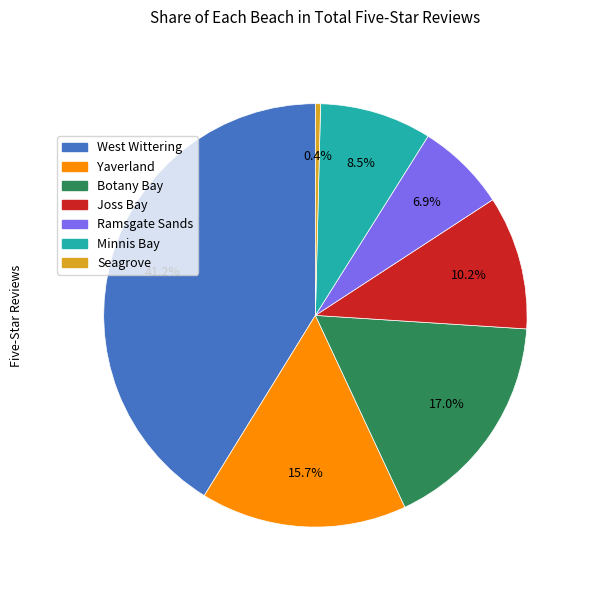

Which category has the smallest portion of the pie?

Seagrove